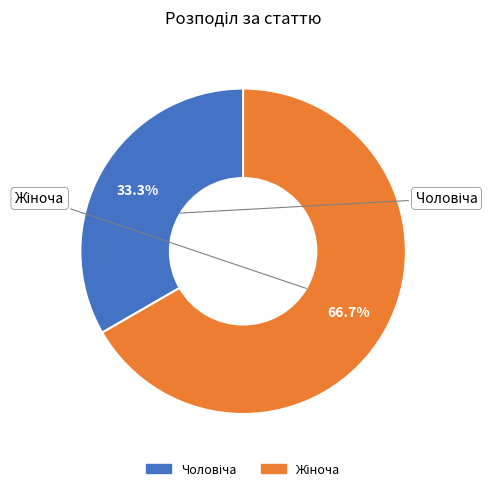

Count the number of slices in the pie.

2